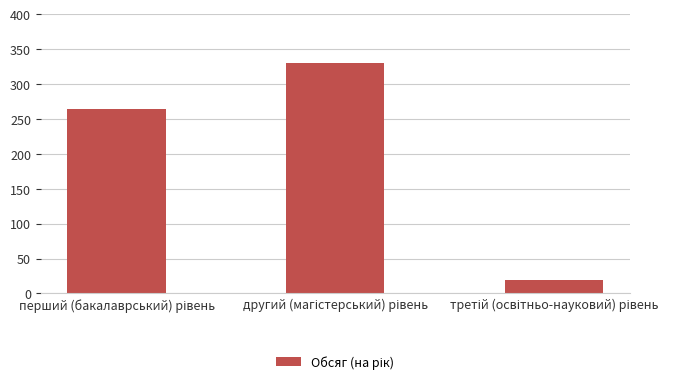

What is the value of the 1st bar from the left?

264